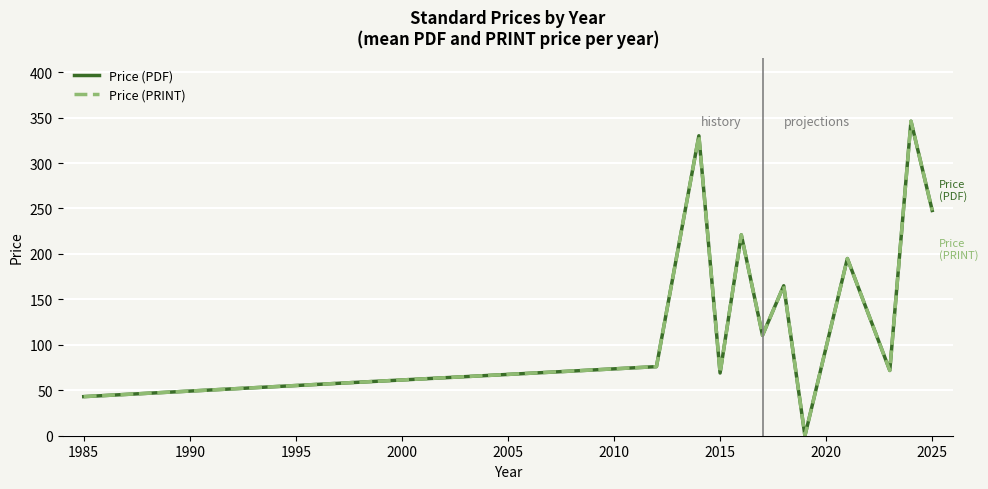

How many interior local peaks does the Price (PRINT) series have?

5